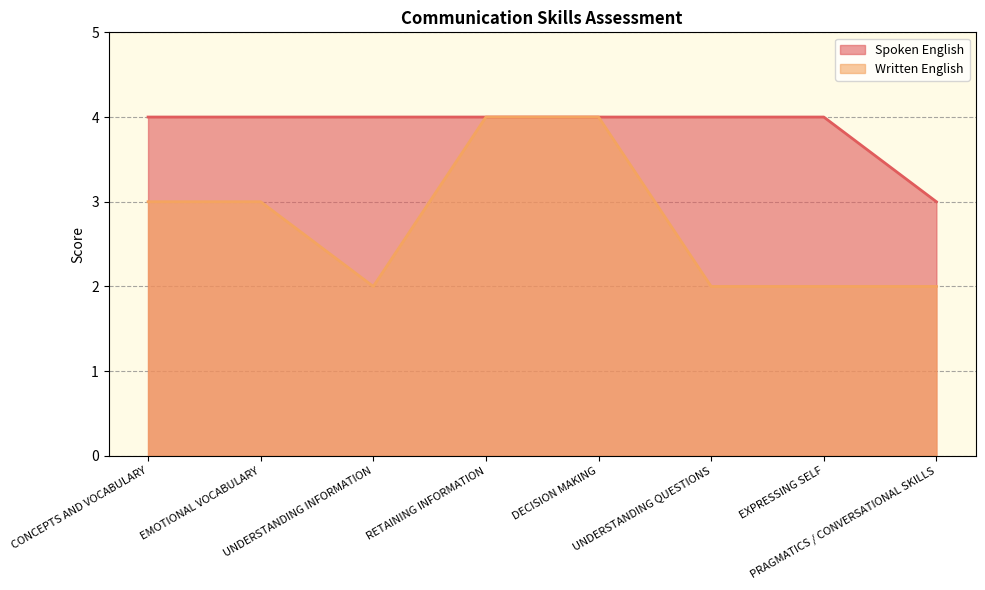

What is the difference between the highest and lowest values at EXPRESSING SELF?

2